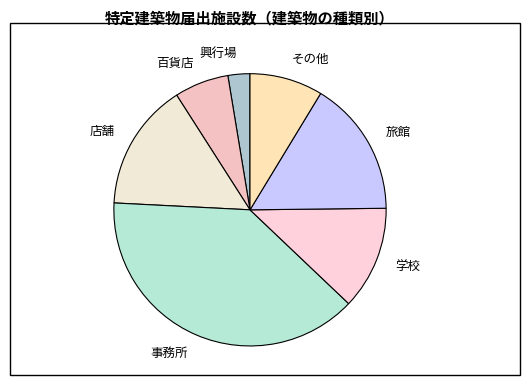

How many slices are in this pie chart?

7